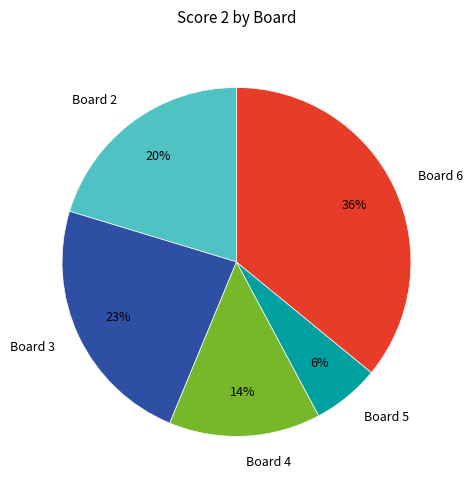

Does any single category account for the majority?

No